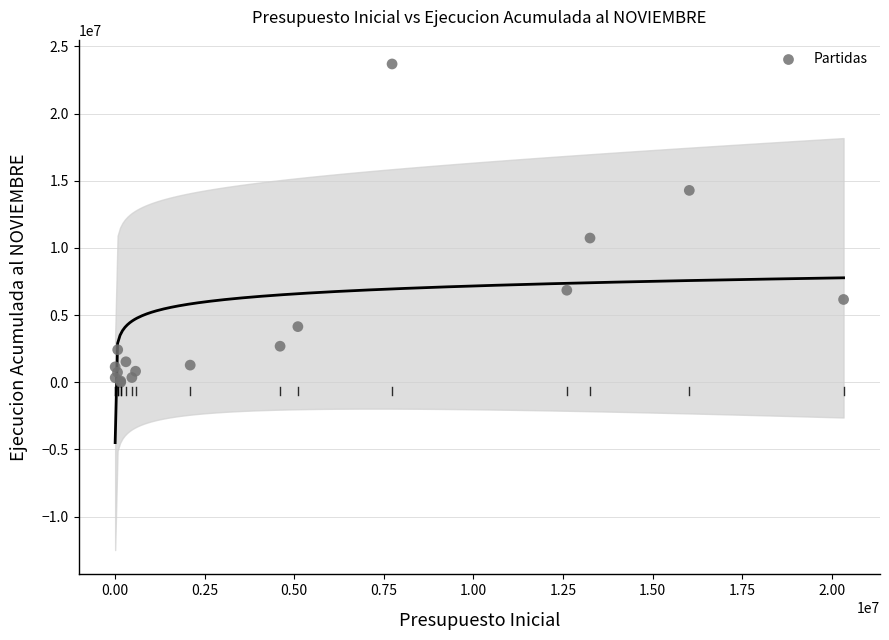

What Y value in the scatter plot is closest to 11848475?

10738658